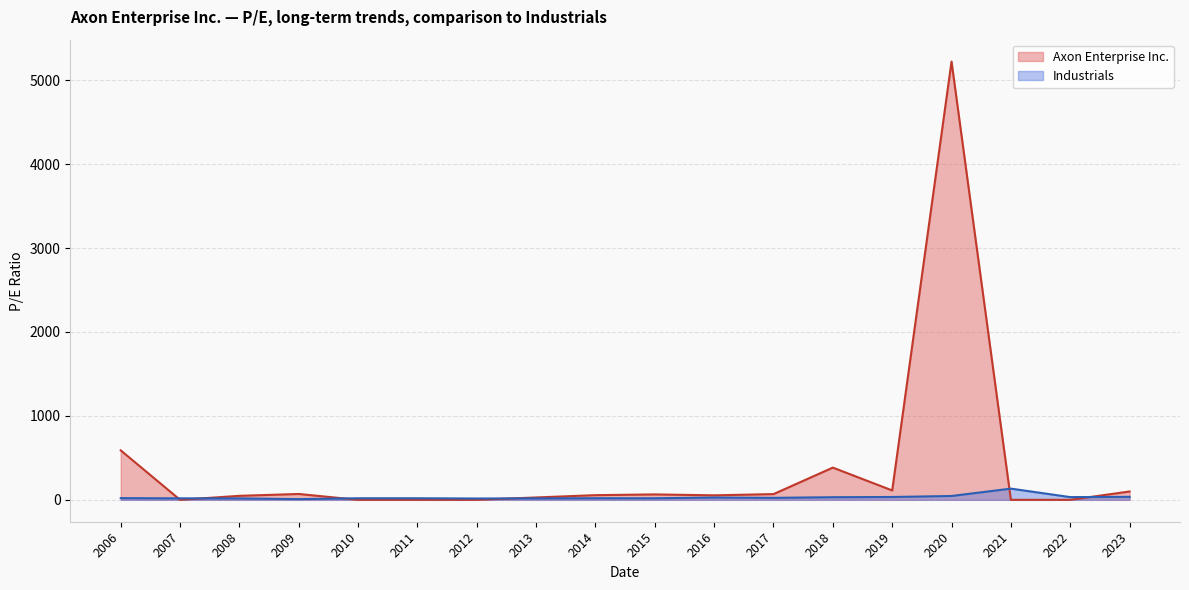

Which series has the widest spread of values?

Axon Enterprise Inc.